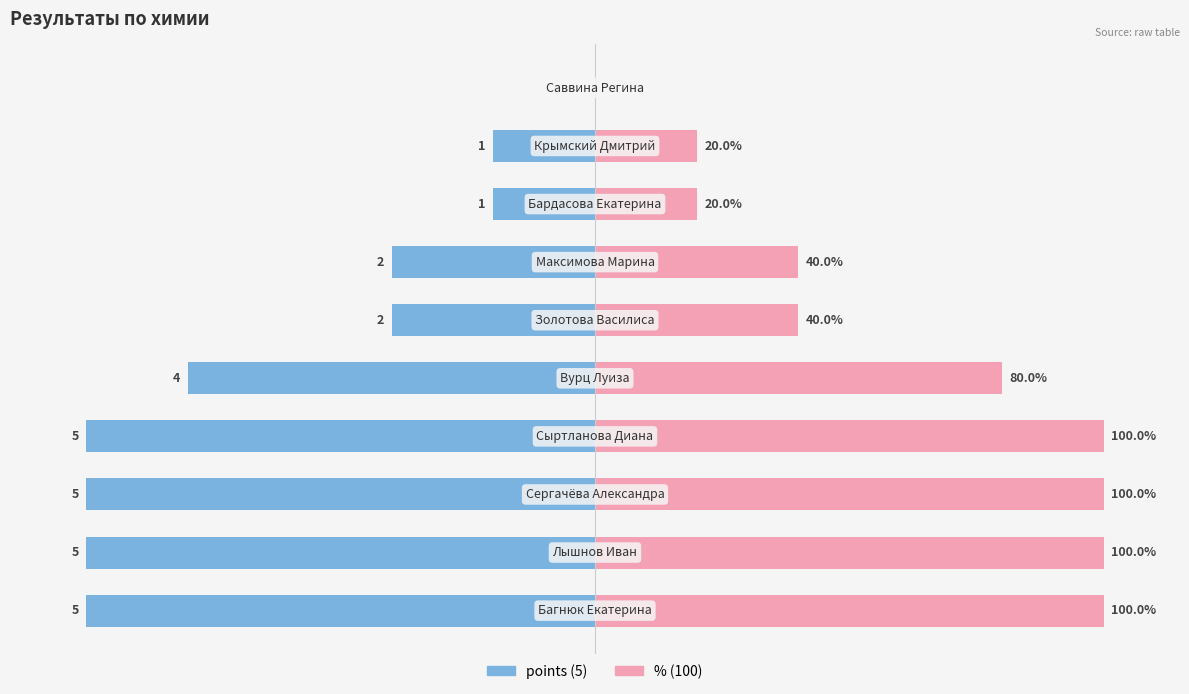

Reading left to right, extract all data points from this chart.

points (5): -100	-100	-100	-100	-80	-40	-40	-20	-20	0
% (100): 100	100	100	100	80	40	40	20	20	0